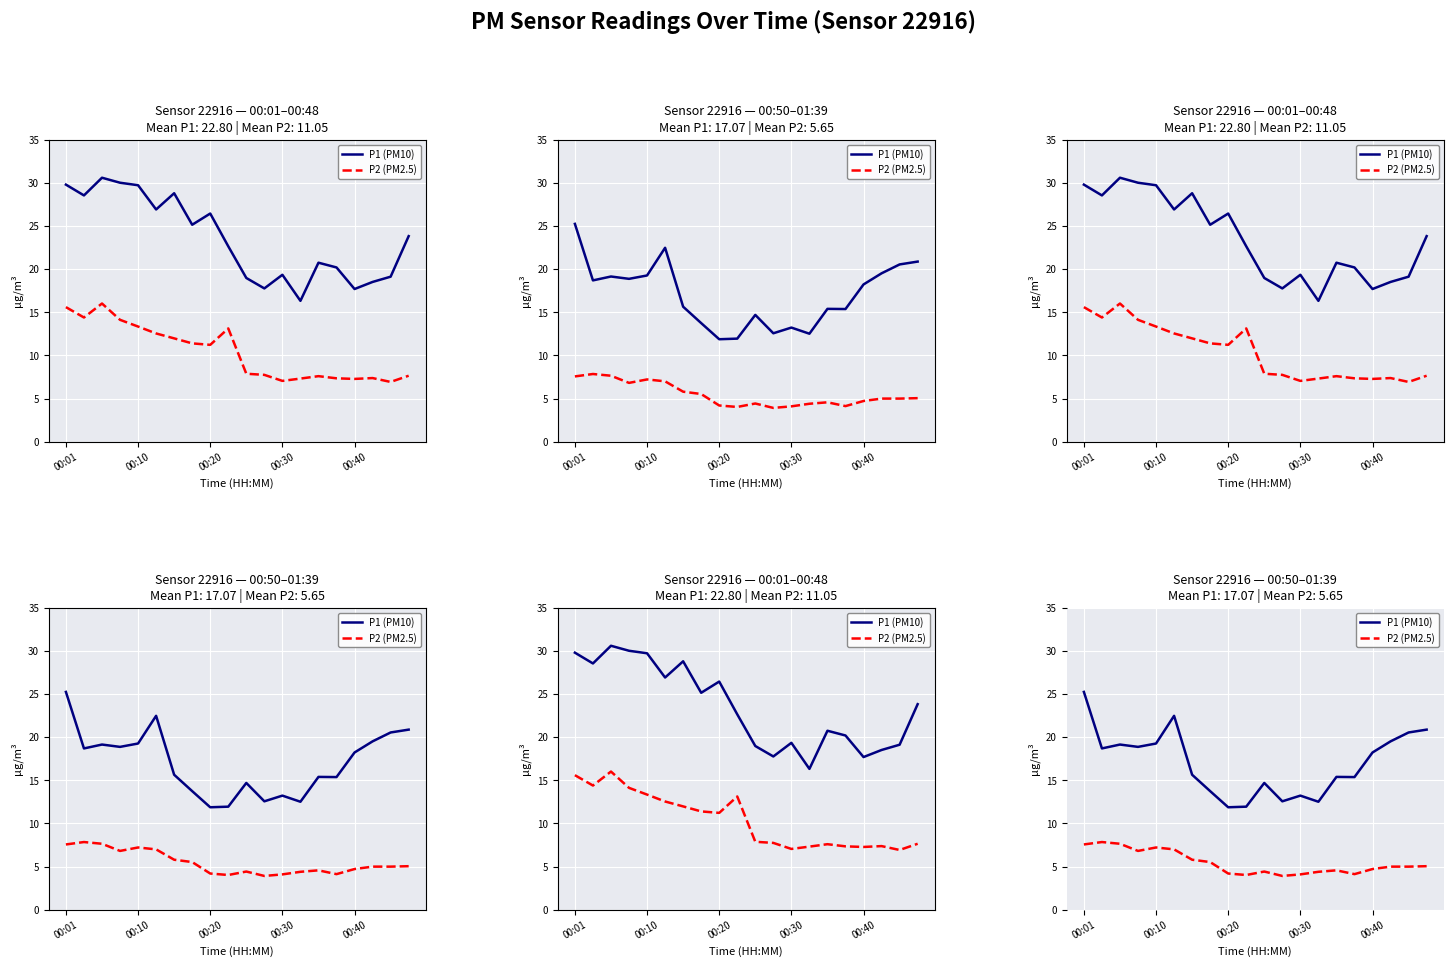

How many data points does each series have?

20